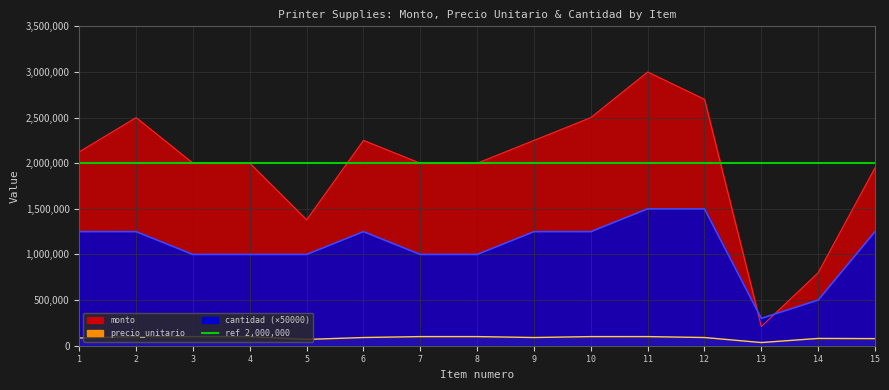

Which category has the highest value in the precio_unitario series?

2